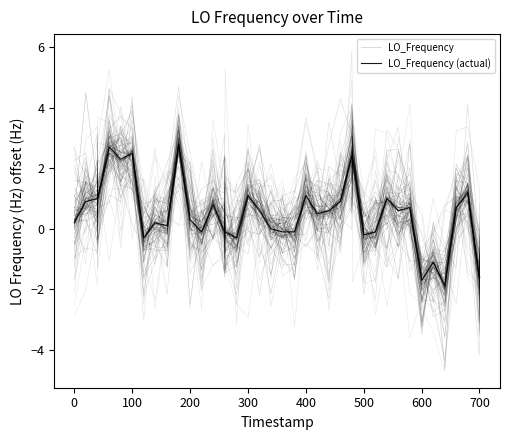

What is the value of the LO_Frequency (actual) point at the 39th from the left?

-1.6